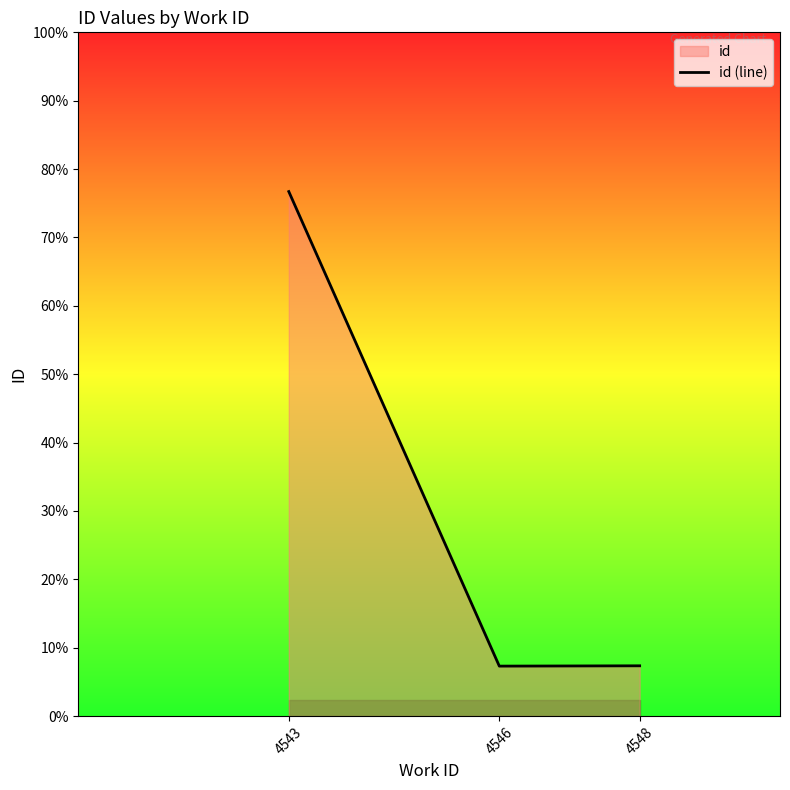

List the labels in order of value, smallest first.

4546, 4548, 4543